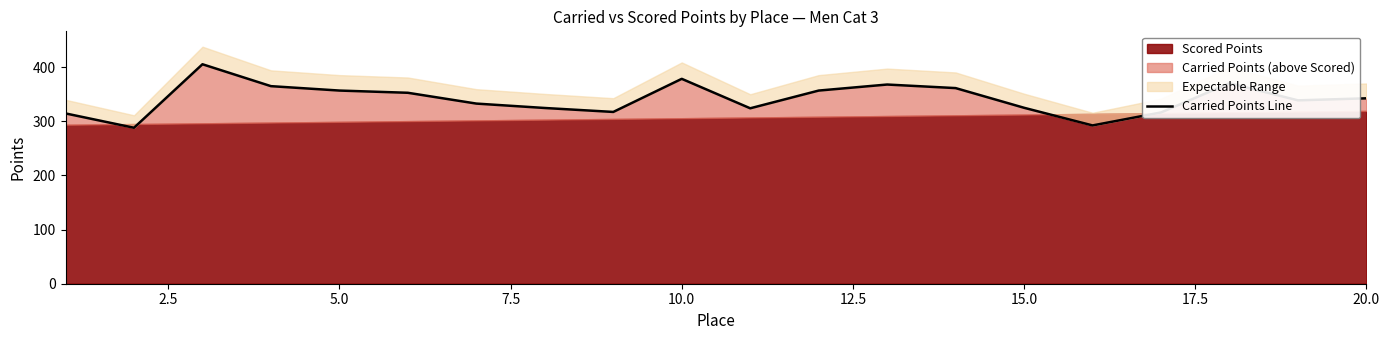

How many data points does each series have?

20